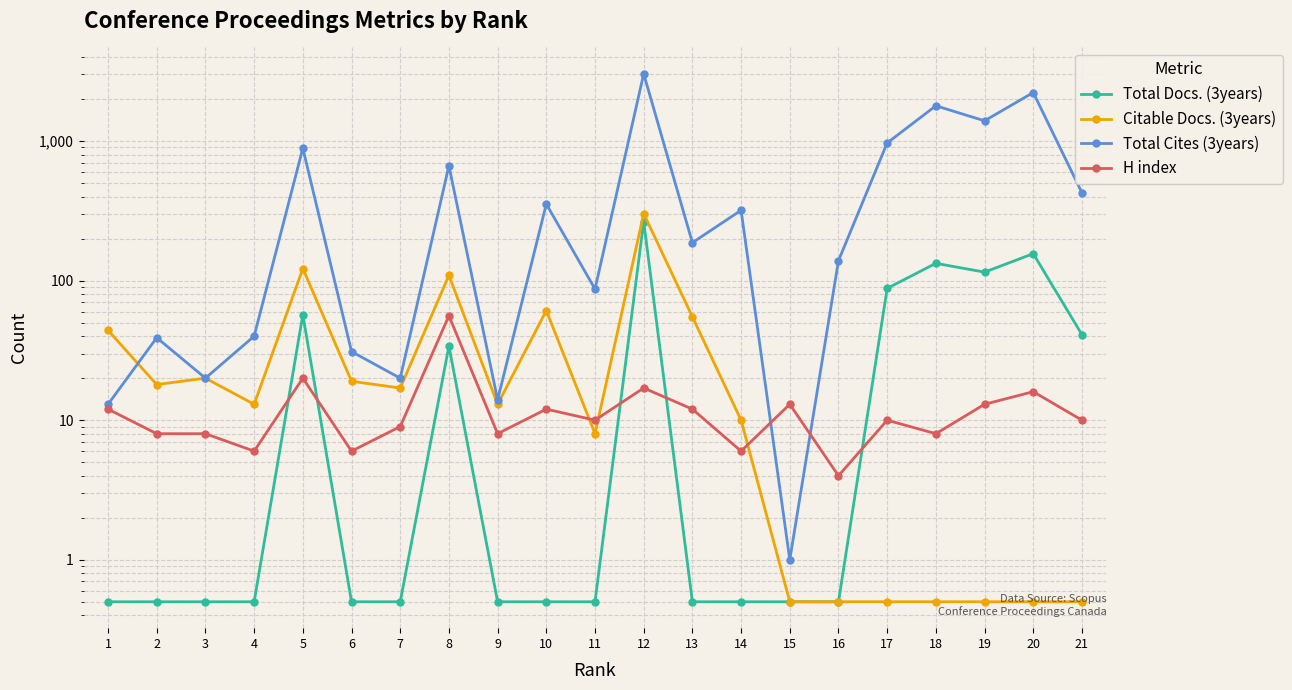

What is the average value of the H index series?

12.6